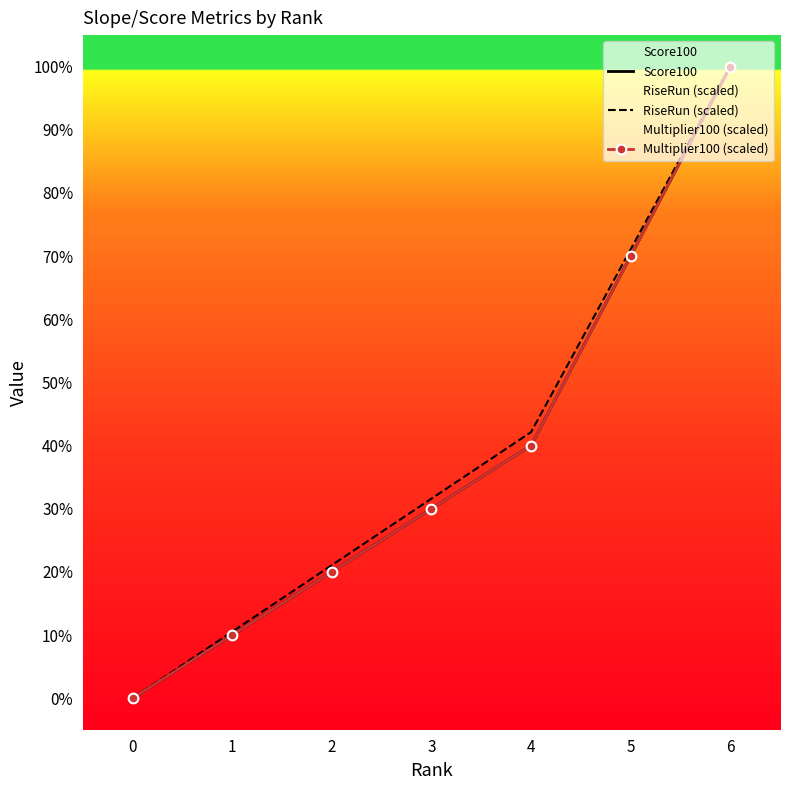

What is the value of the Multiplier100 (scaled) point at the 7th from the left?

100.0